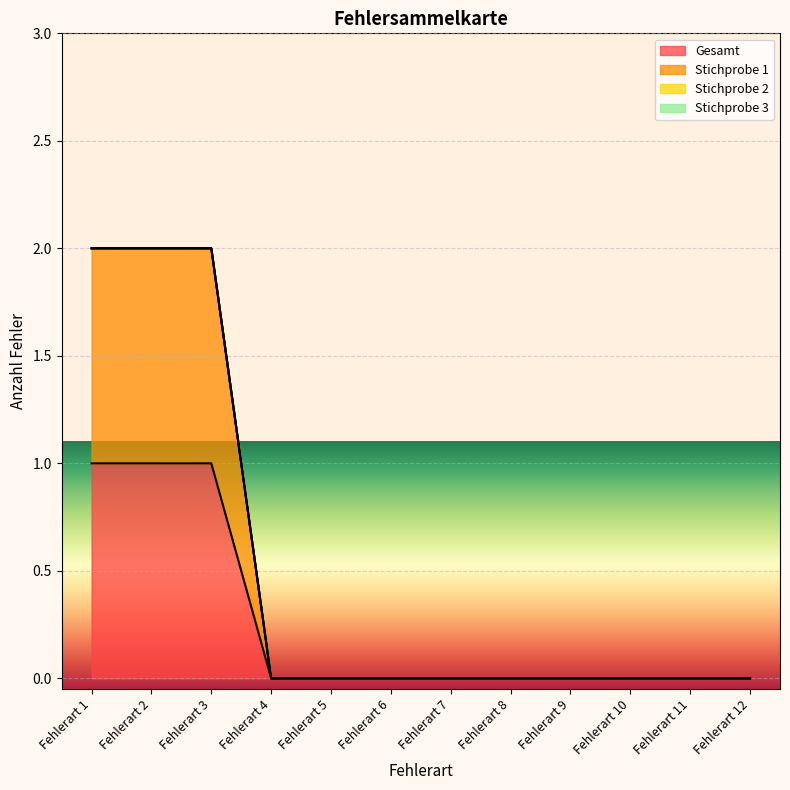

Reading left to right, list all the values displayed in this chart.

Gesamt: 1	1	1	0	0	0	0	0	0	0	0	0
Stichprobe 1: 2	2	2	0	0	0	0	0	0	0	0	0